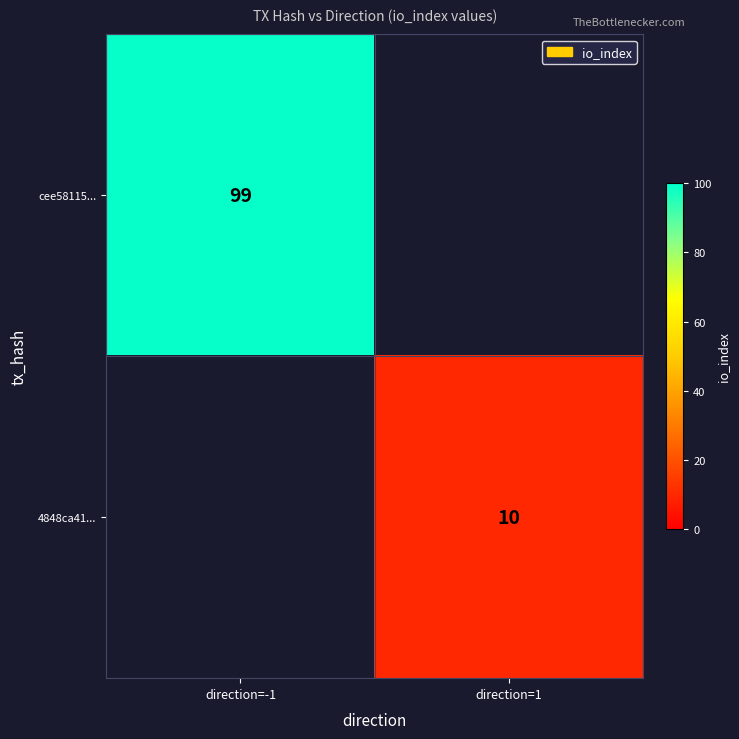

Is it true that cee58115... equals 164.6 at direction=-1?

False